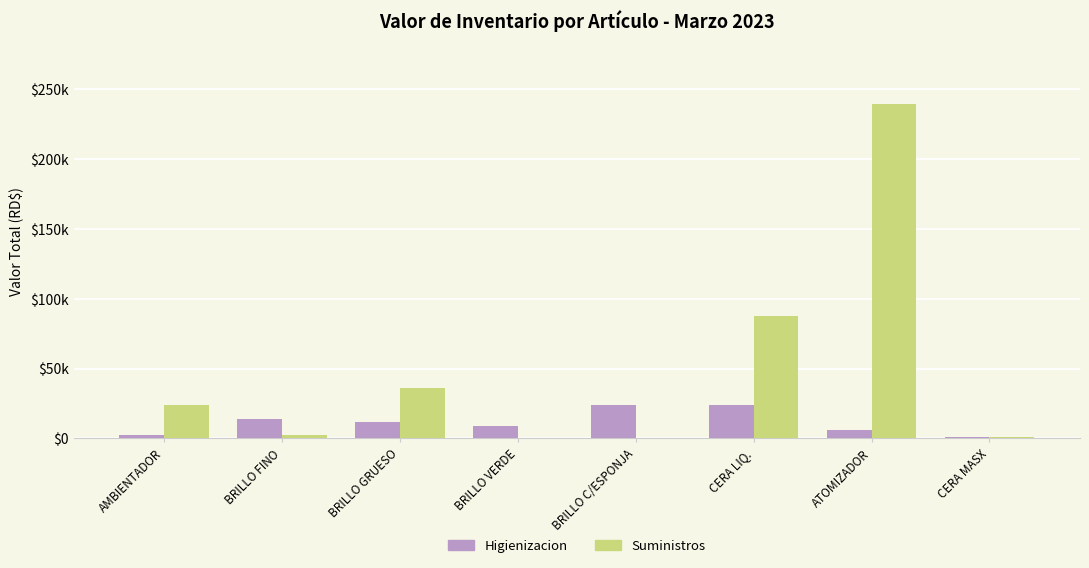

What are all the series names shown in the legend?

Higienizacion, Suministros